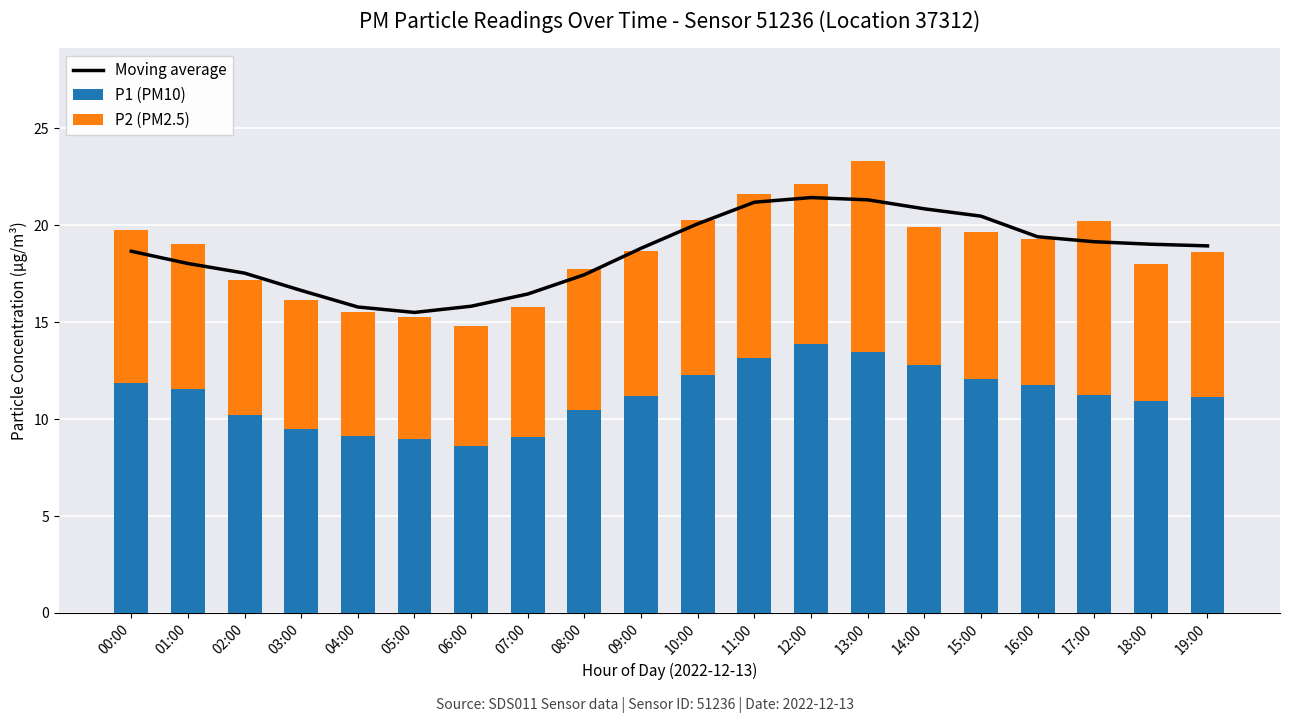

Rank the series by their average value, from lowest to highest.

P2 (PM2.5), P1 (PM10), Moving average